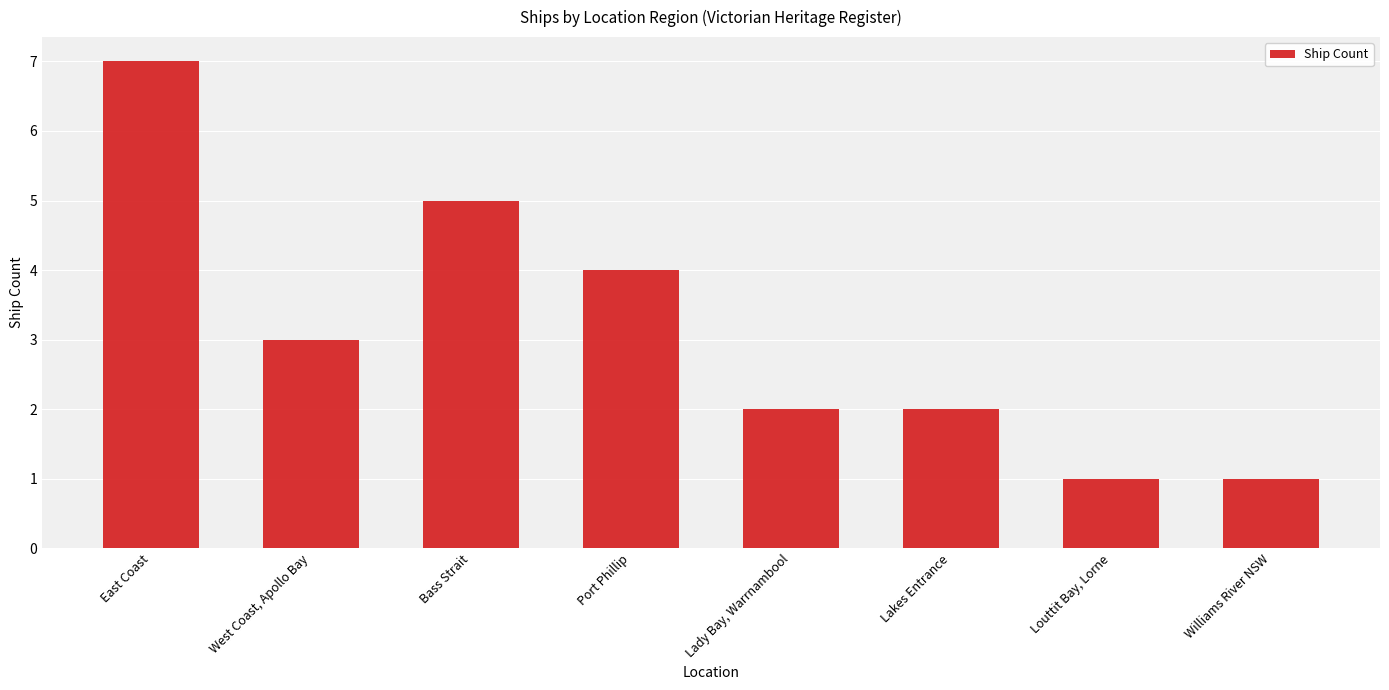

What is the sum of all values?

25